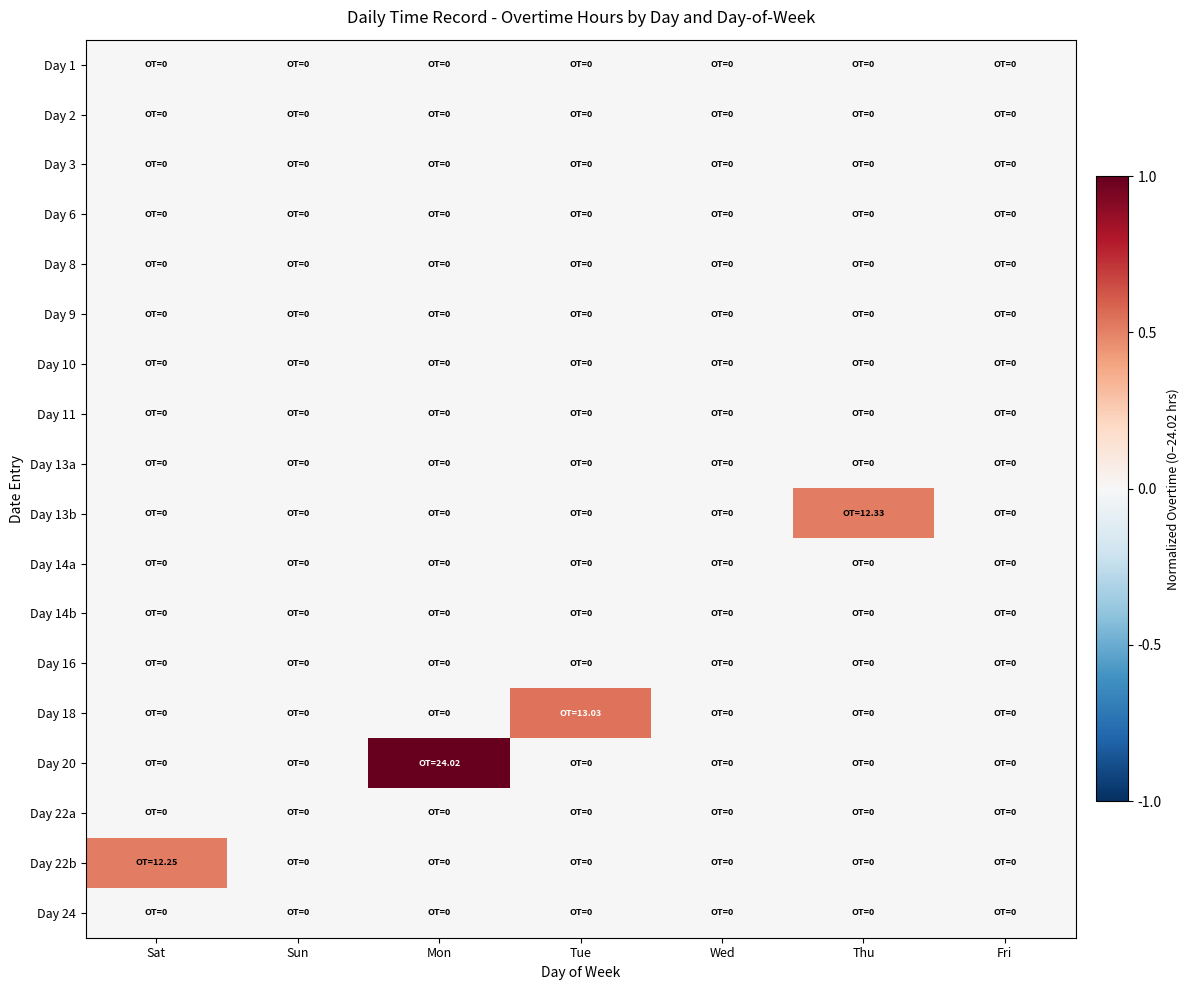

Reading right to left, transcribe all the data shown in this chart.

Day 1: Fri=0.0	Thu=0.0	Wed=0.0	Tue=0.0	Mon=0.0	Sun=0.0	Sat=0.0
Day 2: Fri=0.0	Thu=0.0	Wed=0.0	Tue=0.0	Mon=0.0	Sun=0.0	Sat=0.0
Day 3: Fri=0.0	Thu=0.0	Wed=0.0	Tue=0.0	Mon=0.0	Sun=0.0	Sat=0.0
Day 6: Fri=0.0	Thu=0.0	Wed=0.0	Tue=0.0	Mon=0.0	Sun=0.0	Sat=0.0
Day 8: Fri=0.0	Thu=0.0	Wed=0.0	Tue=0.0	Mon=0.0	Sun=0.0	Sat=0.0
Day 9: Fri=0.0	Thu=0.0	Wed=0.0	Tue=0.0	Mon=0.0	Sun=0.0	Sat=0.0
Day 10: Fri=0.0	Thu=0.0	Wed=0.0	Tue=0.0	Mon=0.0	Sun=0.0	Sat=0.0
Day 11: Fri=0.0	Thu=0.0	Wed=0.0	Tue=0.0	Mon=0.0	Sun=0.0	Sat=0.0
Day 13a: Fri=0.0	Thu=0.0	Wed=0.0	Tue=0.0	Mon=0.0	Sun=0.0	Sat=0.0
Day 13b: Fri=0.0	Thu=0.5	Wed=0.0	Tue=0.0	Mon=0.0	Sun=0.0	Sat=0.0
Day 14a: Fri=0.0	Thu=0.0	Wed=0.0	Tue=0.0	Mon=0.0	Sun=0.0	Sat=0.0
Day 14b: Fri=0.0	Thu=0.0	Wed=0.0	Tue=0.0	Mon=0.0	Sun=0.0	Sat=0.0
Day 16: Fri=0.0	Thu=0.0	Wed=0.0	Tue=0.0	Mon=0.0	Sun=0.0	Sat=0.0
Day 18: Fri=0.0	Thu=0.0	Wed=0.0	Tue=0.5	Mon=0.0	Sun=0.0	Sat=0.0
Day 20: Fri=0.0	Thu=0.0	Wed=0.0	Tue=0.0	Mon=1.0	Sun=0.0	Sat=0.0
Day 22a: Fri=0.0	Thu=0.0	Wed=0.0	Tue=0.0	Mon=0.0	Sun=0.0	Sat=0.0
Day 22b: Fri=0.0	Thu=0.0	Wed=0.0	Tue=0.0	Mon=0.0	Sun=0.0	Sat=0.5
Day 24: Fri=0.0	Thu=0.0	Wed=0.0	Tue=0.0	Mon=0.0	Sun=0.0	Sat=0.0